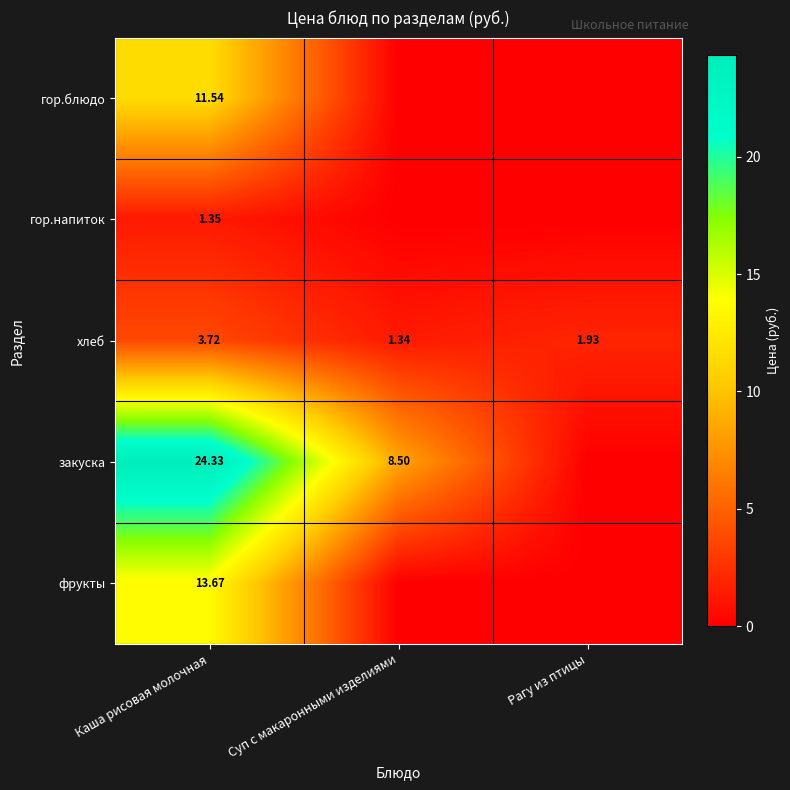

What is the sum of the закуска values at Рагу из птицы and Каша рисовая молочная?

24.3